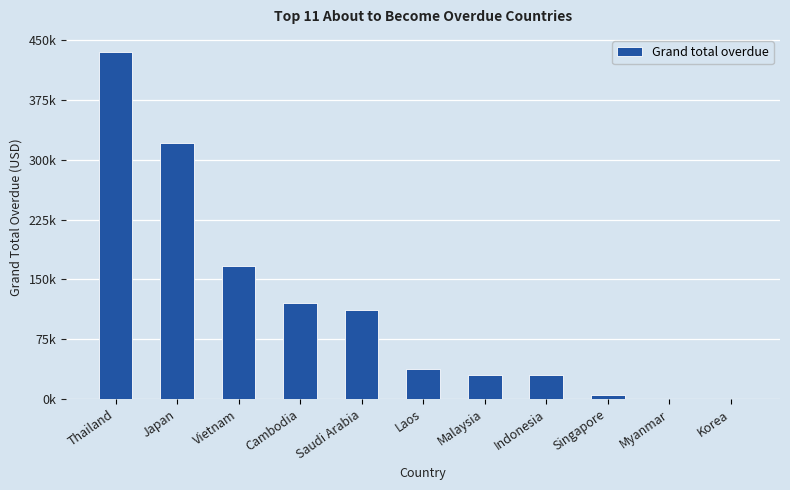

List the labels in order of value, largest first.

Thailand, Japan, Vietnam, Cambodia, Saudi Arabia, Laos, Malaysia, Indonesia, Singapore, Myanmar, Korea